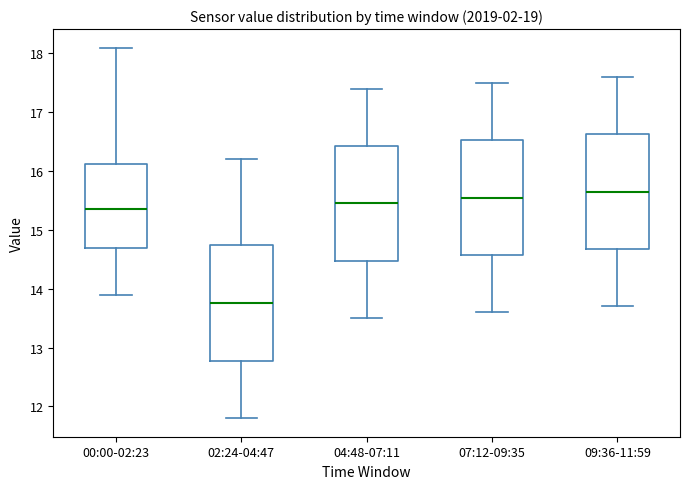

Which box has the lowest median line?

02:24-04:47